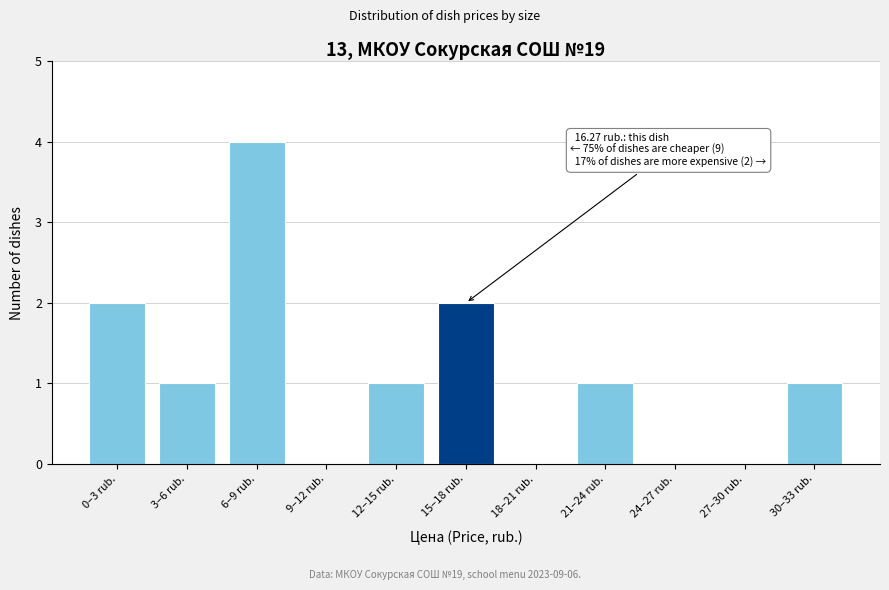

Reading right to left, extract all data points from this chart.

30–33 rub.=1	27–30 rub.=0	24–27 rub.=0	21–24 rub.=1	18–21 rub.=0	15–18 rub.=2	12–15 rub.=1	9–12 rub.=0	6–9 rub.=4	3–6 rub.=1	0–3 rub.=2